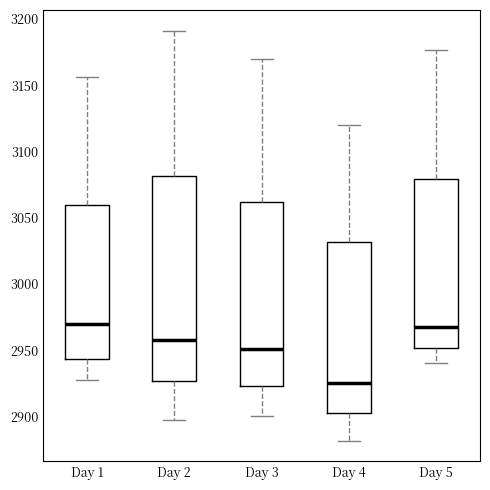

Reading left to right, read every box against the y-axis: the position of its median line, the range the box covers, and the ends of its whiskers. The values are not printed on the chart, so give them approximately, as read against the axis.

Day 1: median 2970, box 2945 to 3060, whiskers 2930 to 3155
Day 2: median 2960, box 2925 to 3080, whiskers 2895 to 3190
Day 3: median 2950, box 2925 to 3060, whiskers 2900 to 3170
Day 4: median 2925, box 2905 to 3030, whiskers 2880 to 3120
Day 5: median 2970, box 2950 to 3080, whiskers 2940 to 3175